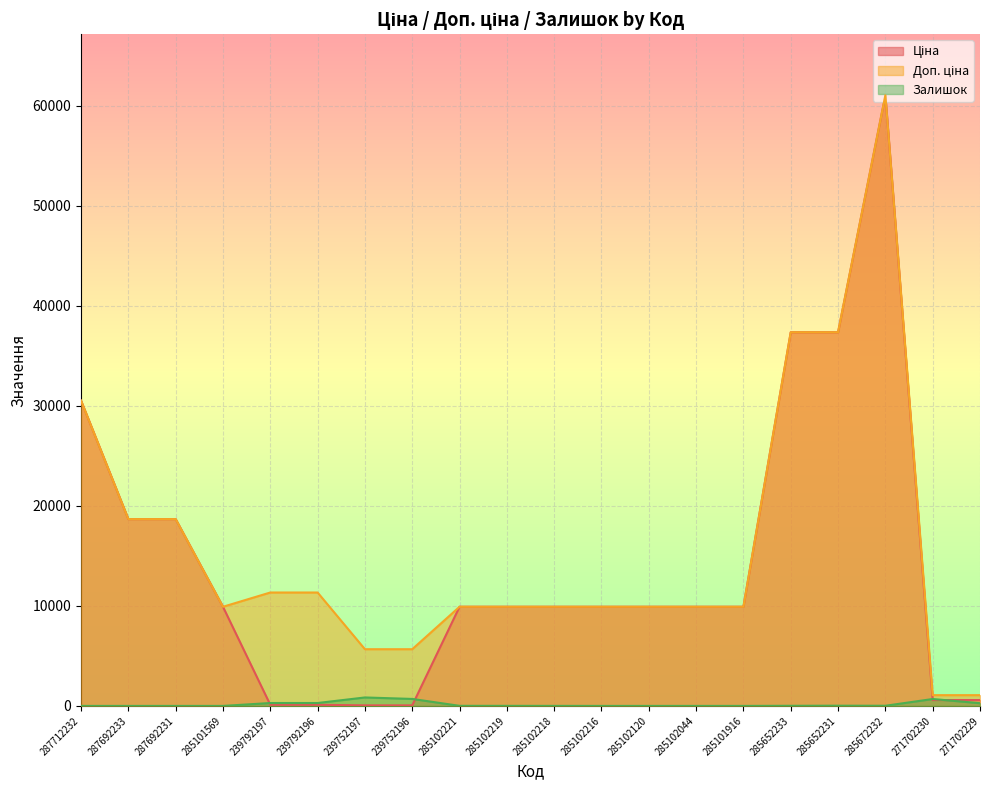

Count the number of categories in the chart.

20